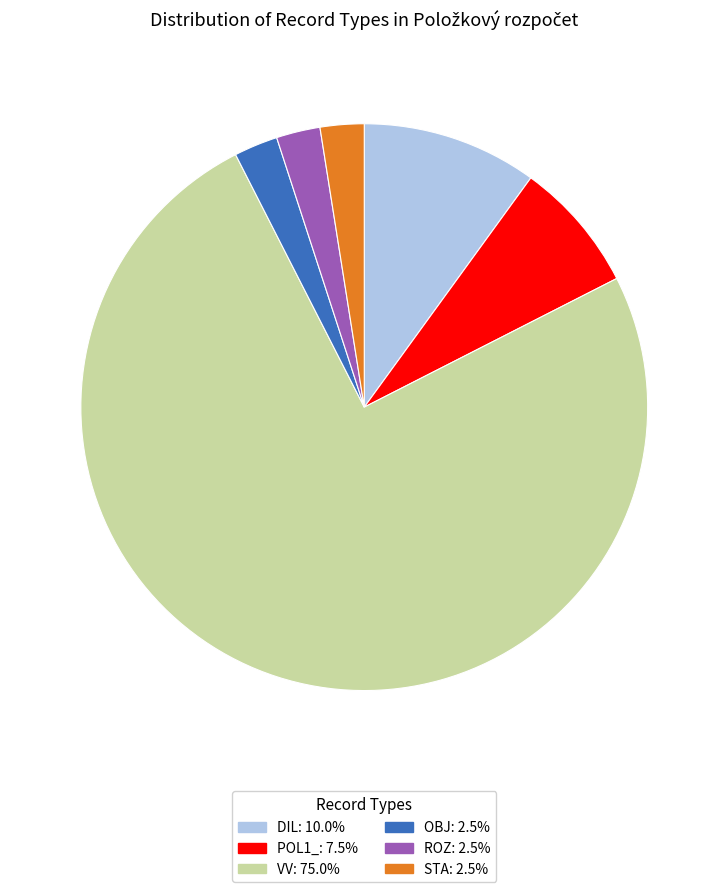

Does VV: 75.0% represent more than half of the total?

Yes